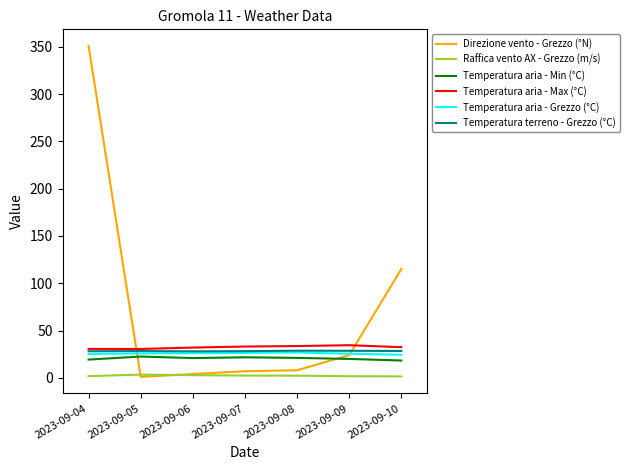

Which series has the largest range (max minus min)?

Direzione vento - Grezzo (°N)